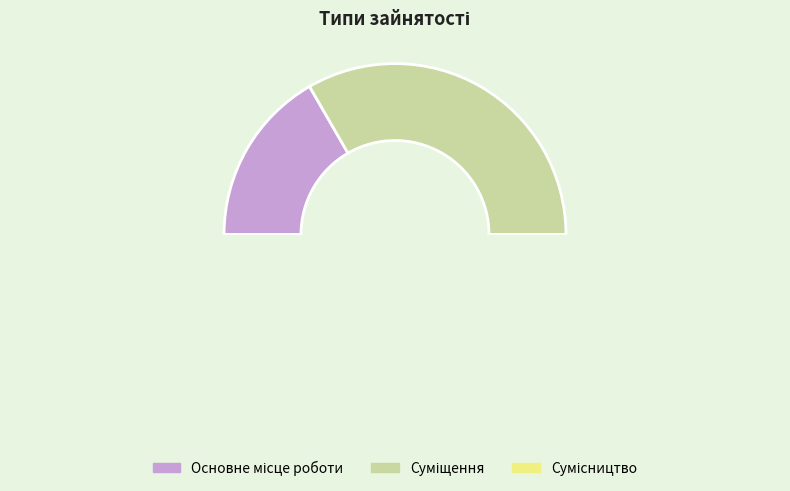

To the nearest percent, what portion does Основне місце роботи represent?

17%